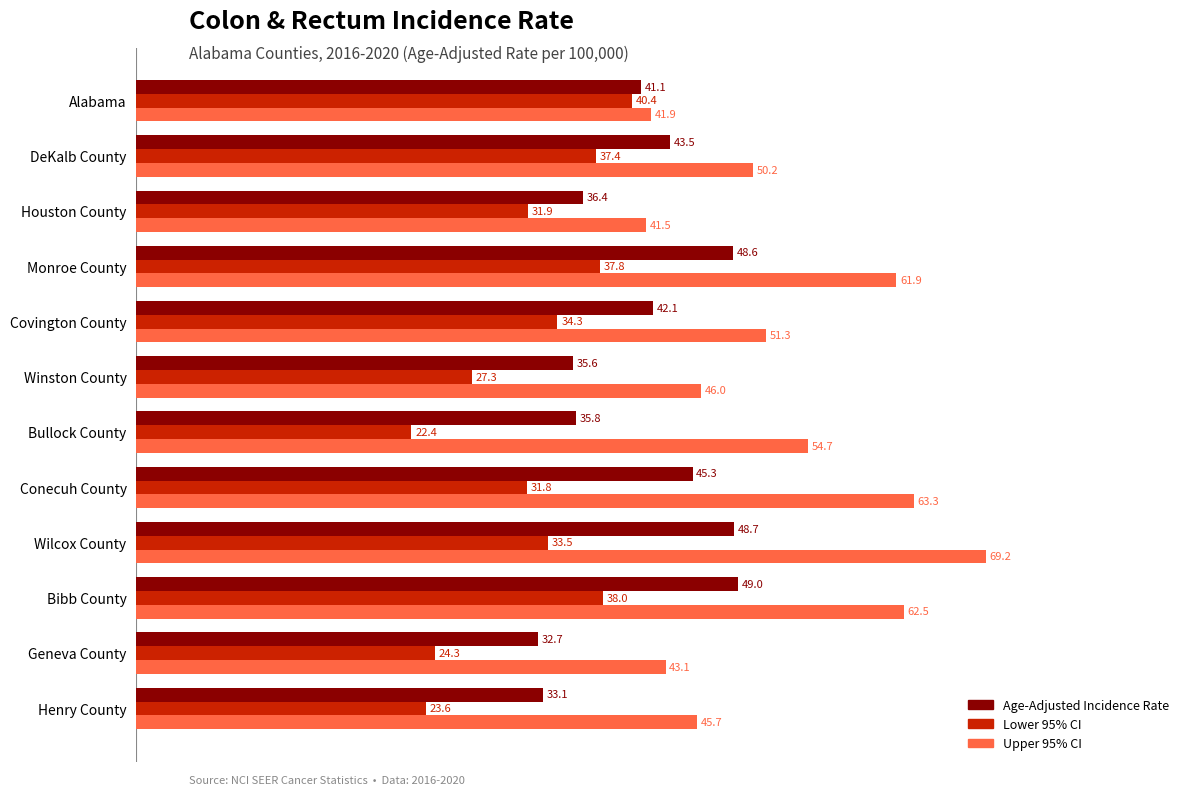

What are all the series names shown in the legend?

Age-Adjusted Incidence Rate, Lower 95% CI, Upper 95% CI